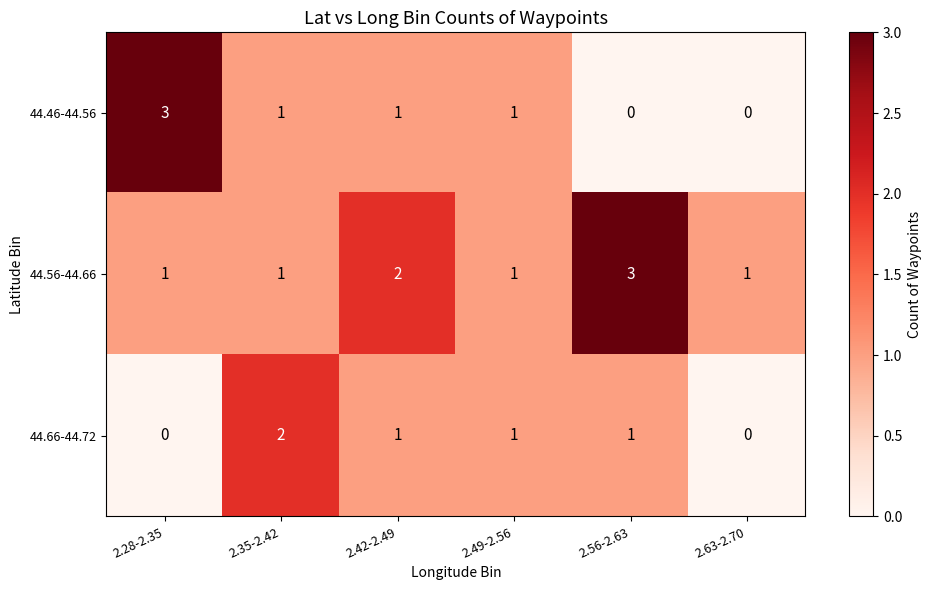

Is it true that 44.46-44.56 equals 0 at 2.49-2.56?

False